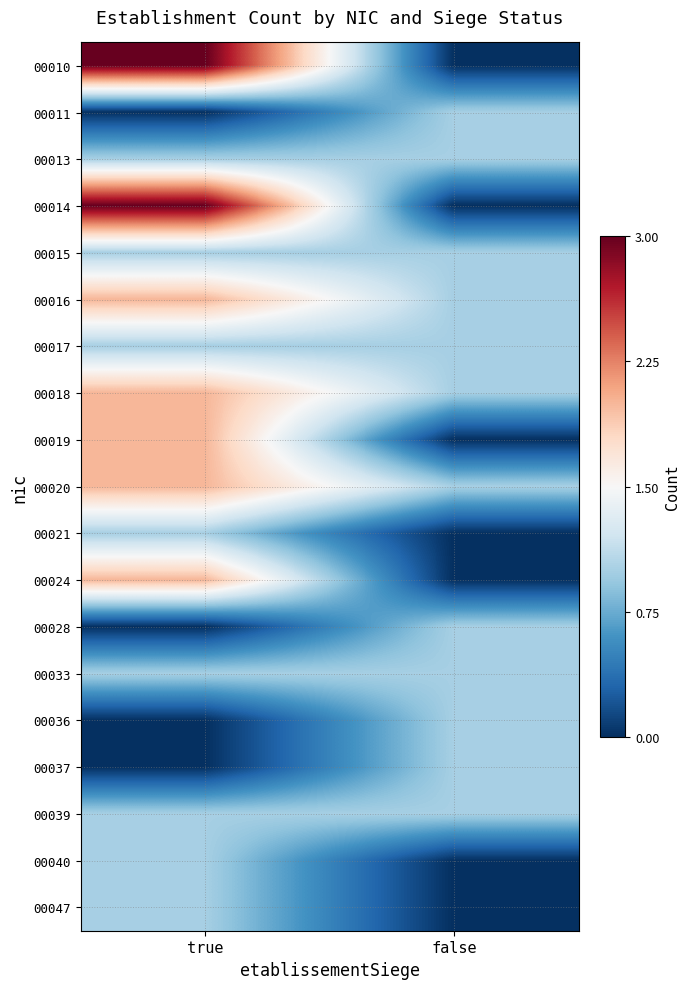

Which has a higher value, false or true?

true